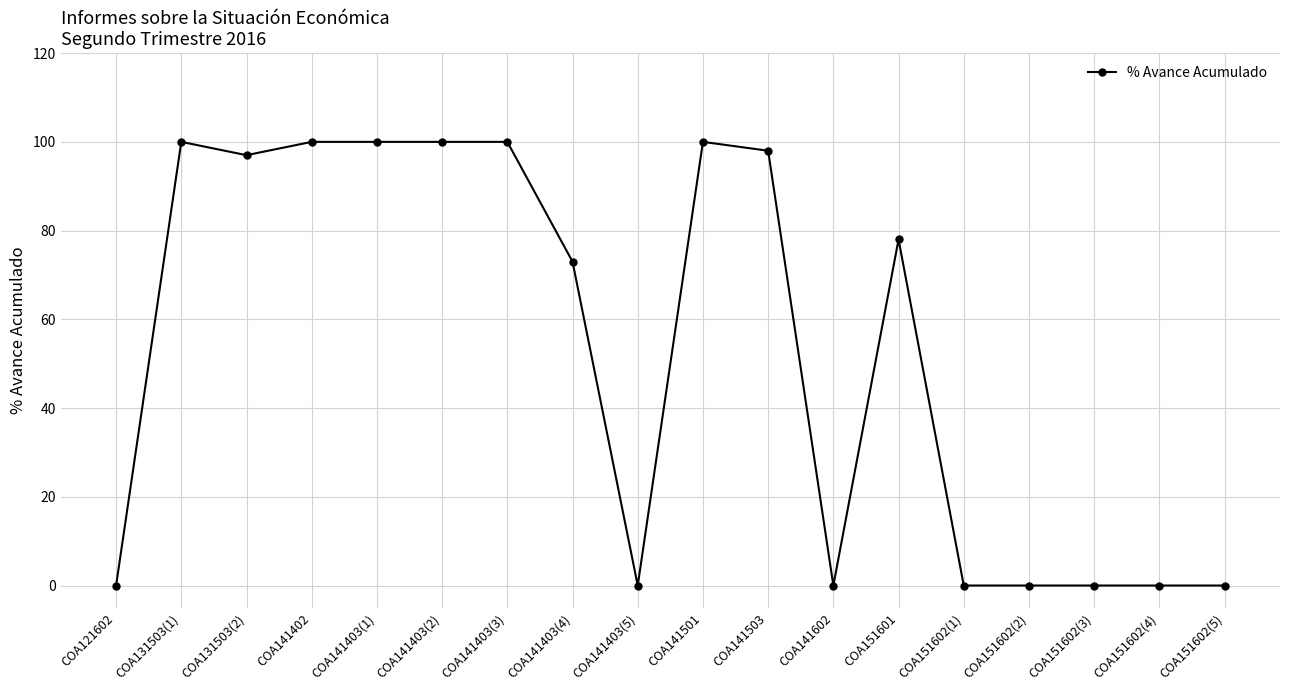

What is the label of the 5th point from the right?

COA151602(1)